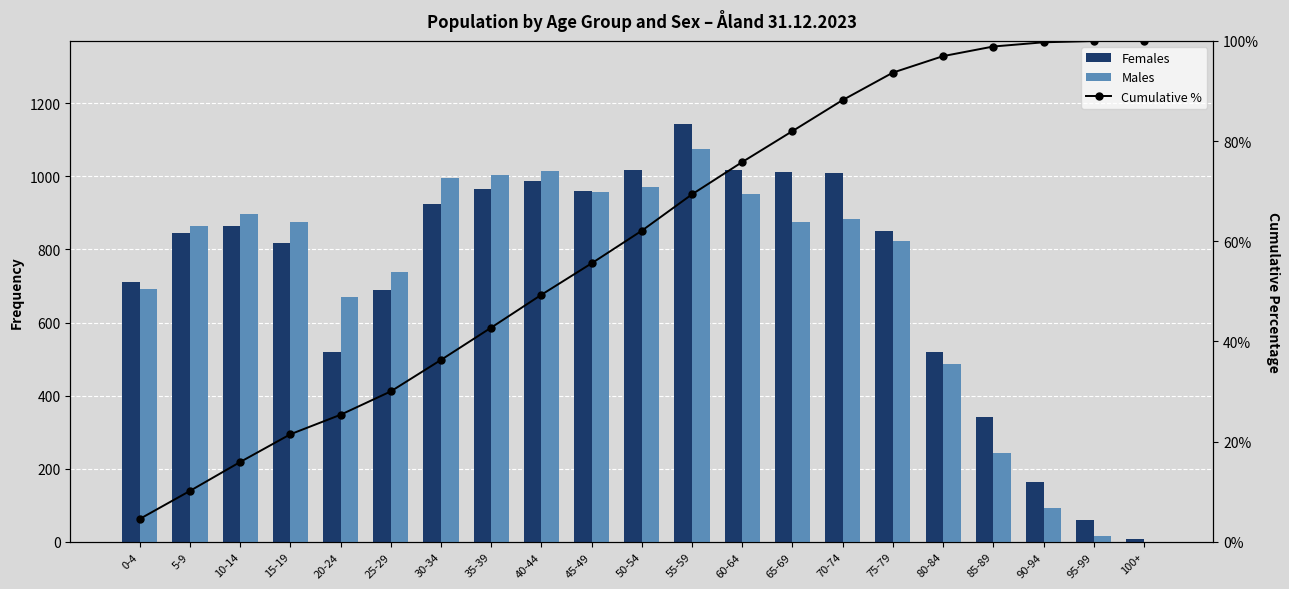

Reading left to right, extract all data points from this chart.

Females: 0-4=710.0	5-9=844.0	10-14=864.0	15-19=817.0	20-24=519.0	25-29=688.0	30-34=924.0	35-39=966.0	40-44=988.0	45-49=960.0	50-54=1017.0	55-59=1142.0	60-64=1016.0	65-69=1011.0	70-74=1010.0	75-79=850.0	80-84=520.0	85-89=342.0	90-94=163.0	95-99=60.0	100+=8.0
Males: 0-4=691.0	5-9=865.0	10-14=897.0	15-19=874.0	20-24=670.0	25-29=737.0	30-34=995.0	35-39=1003.0	40-44=1014.0	45-49=957.0	50-54=972.0	55-59=1076.0	60-64=951.0	65-69=874.0	70-74=882.0	75-79=823.0	80-84=486.0	85-89=243.0	90-94=94.0	95-99=17.0	100+=1.0
Cumulative %: 0-4=0.0	5-9=0.1	10-14=0.2	15-19=0.2	20-24=0.3	25-29=0.3	30-34=0.4	35-39=0.4	40-44=0.5	45-49=0.6	50-54=0.6	55-59=0.7	60-64=0.8	65-69=0.8	70-74=0.9	75-79=0.9	80-84=1.0	85-89=1.0	90-94=1.0	95-99=1.0	100+=1.0